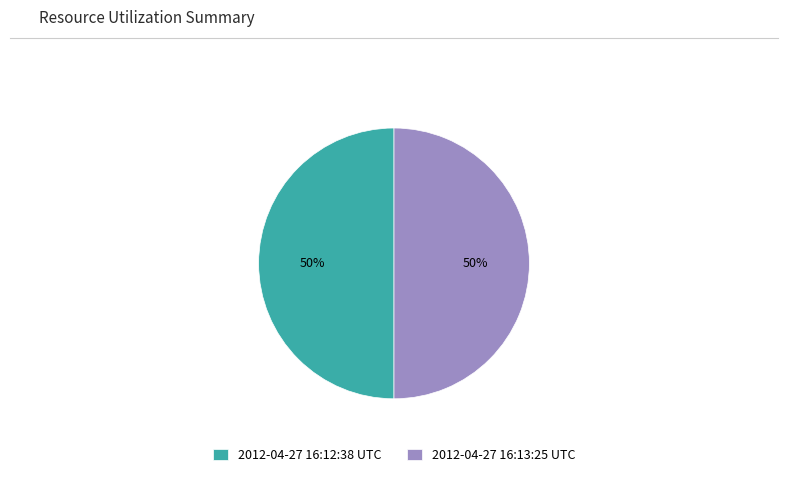

How many slices are in this pie chart?

2